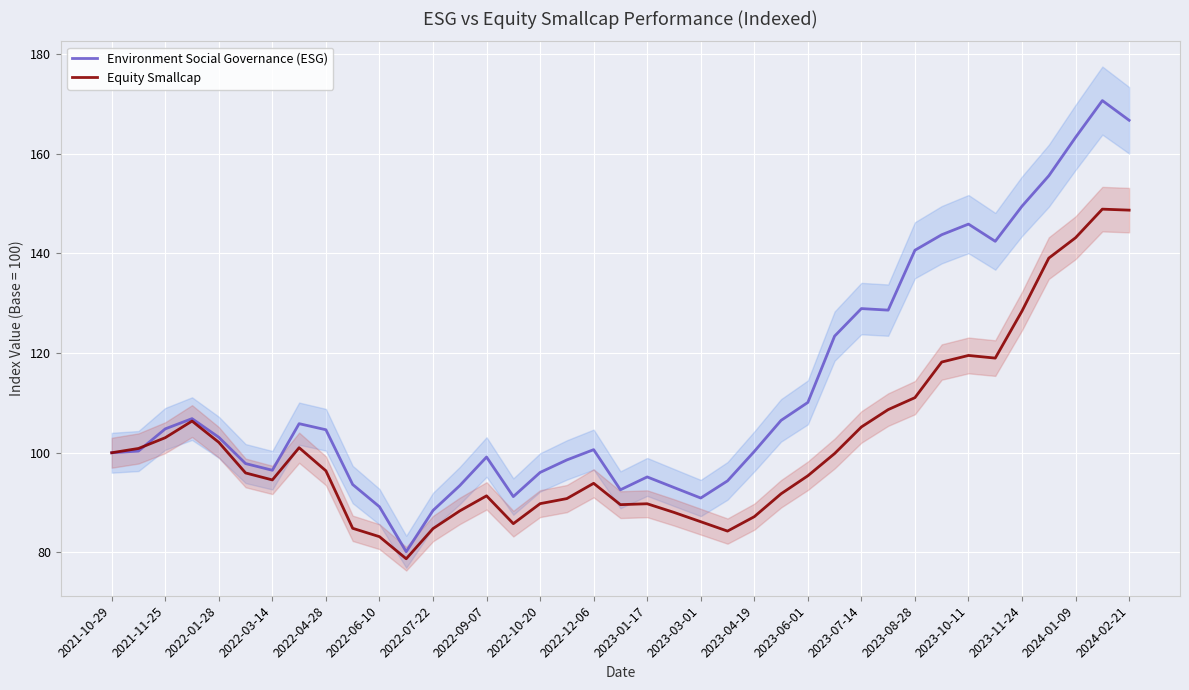

What is the highest value of the Environment Social Governance (ESG) series?

170.6